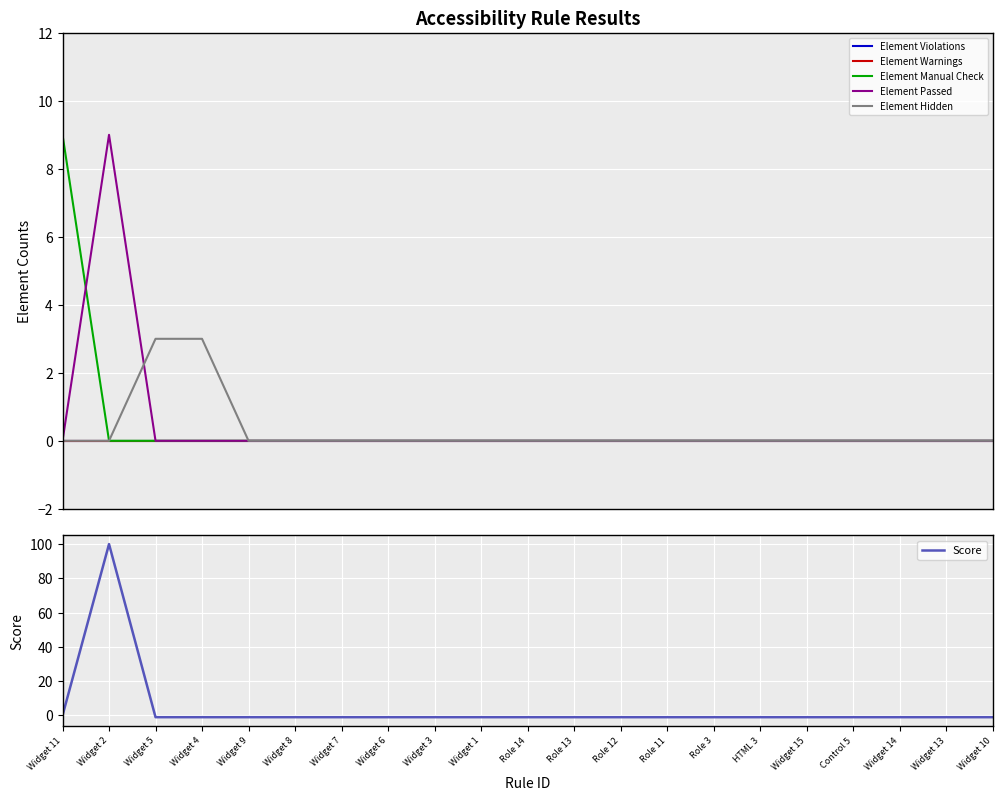

Which series has the widest spread of values?

Score